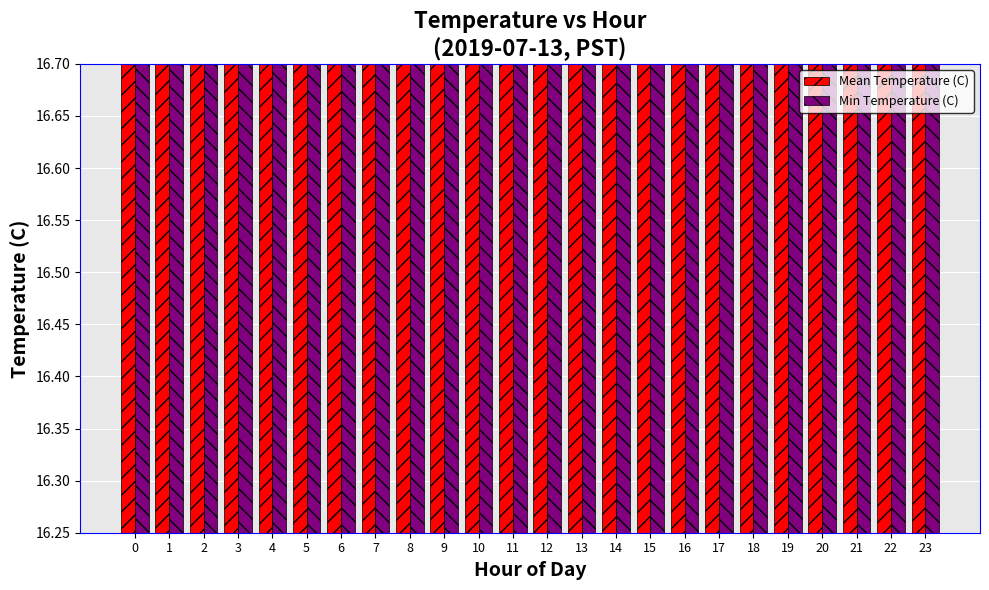

Between 20 and 15, which is larger?

15